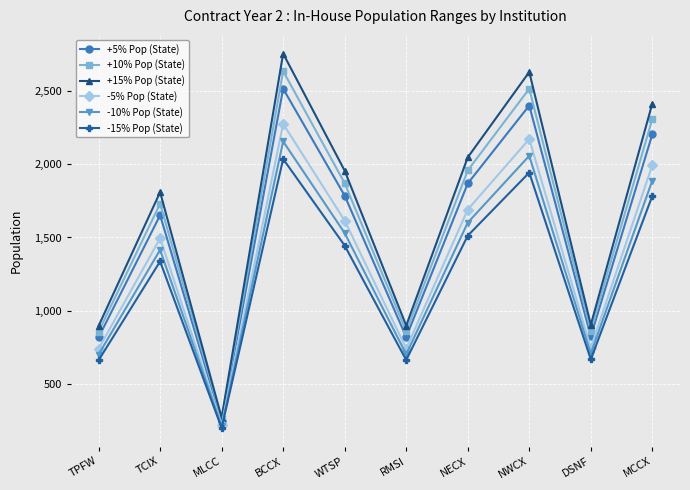

True or false: -10% Pop (State) and +15% Pop (State) cross at least once.

False